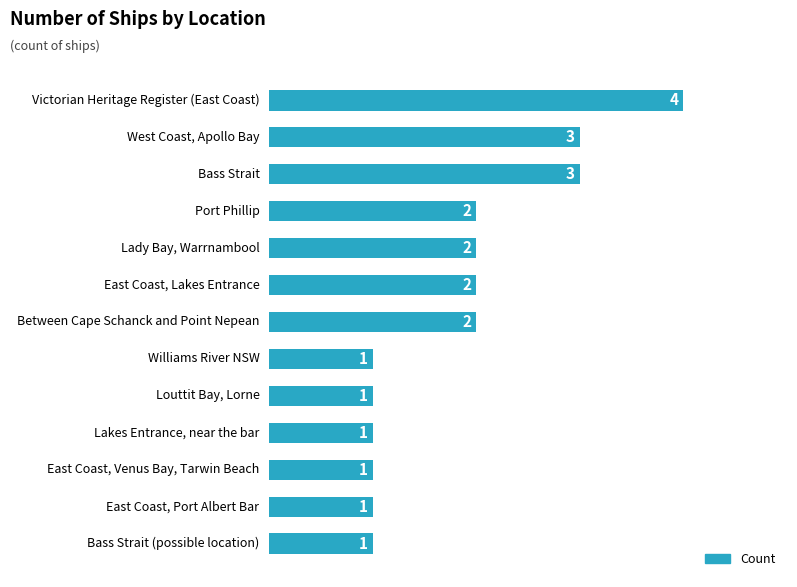

Are the bars grouped side by side (vs. stacked)?

No